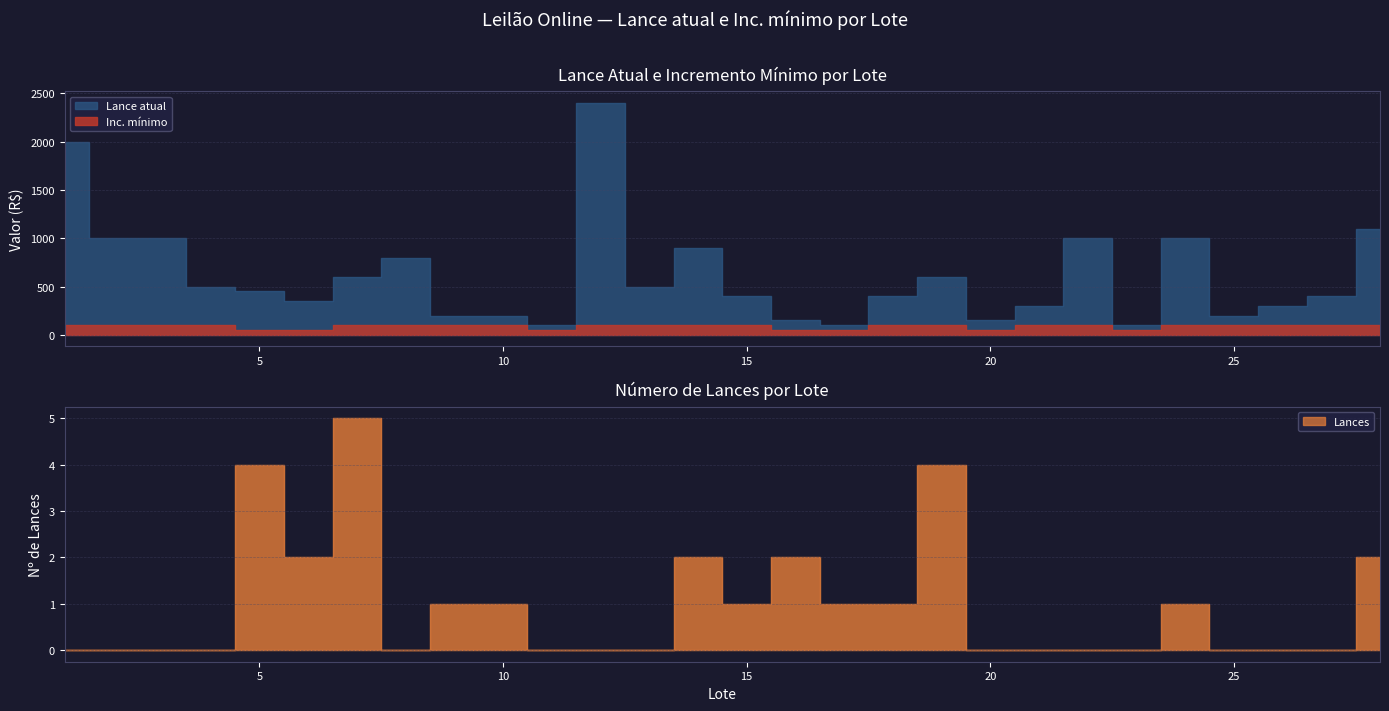

Which series has the largest total across all categories?

Lance atual